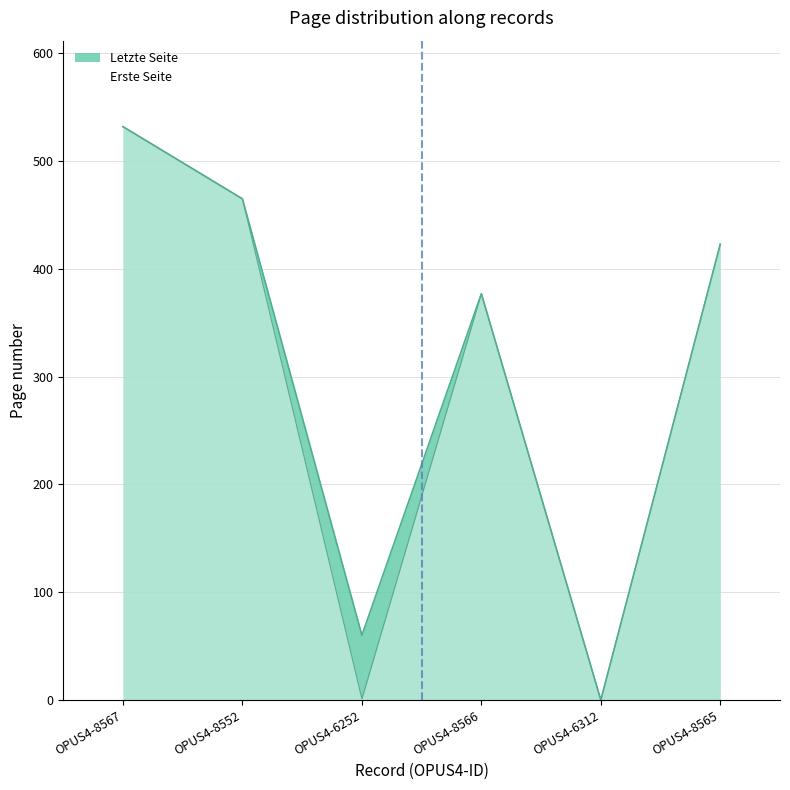

True or false: Letzte Seite and Erste Seite cross at least once.

False